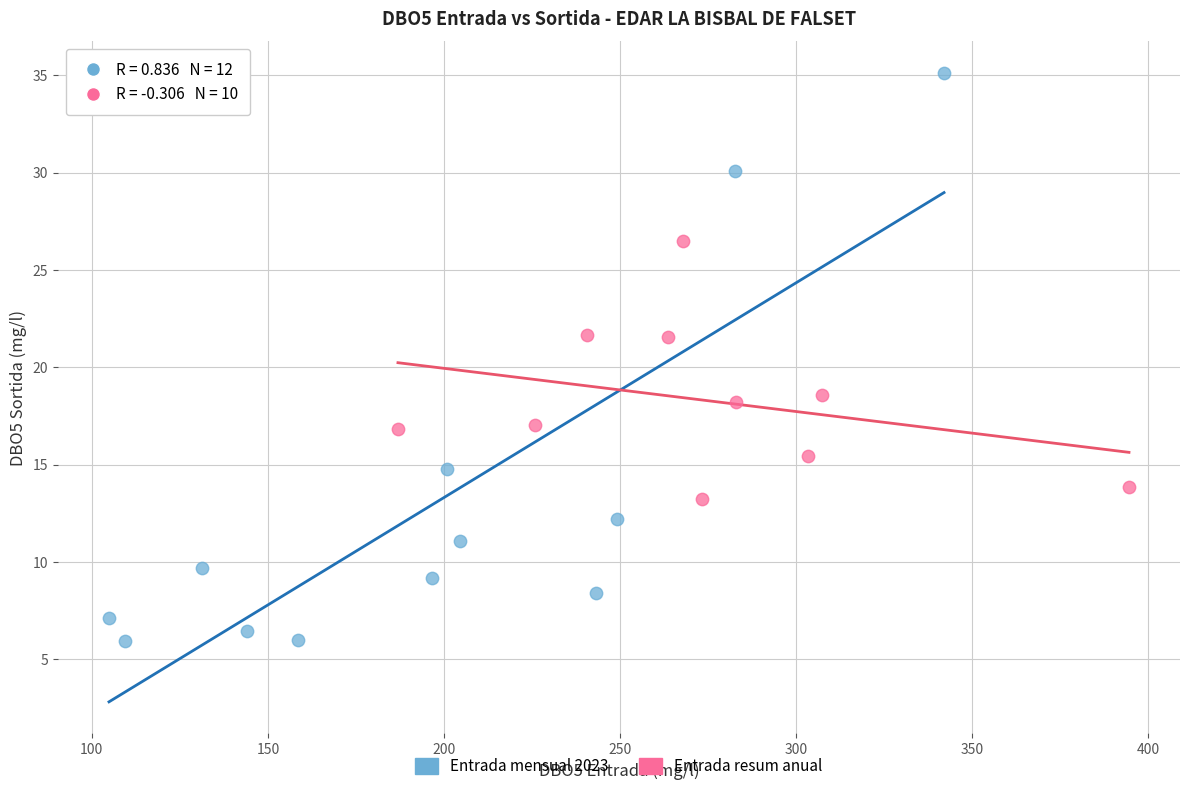

Which series contains the highest Y value?

Entrada mensual 2023